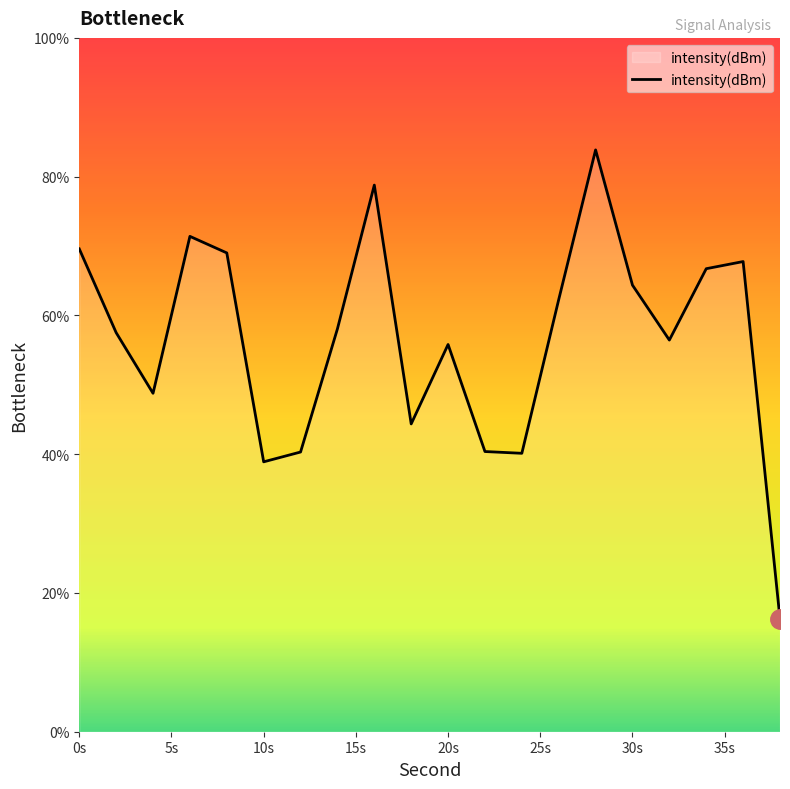

What is the maximum value shown in the chart?

83.9